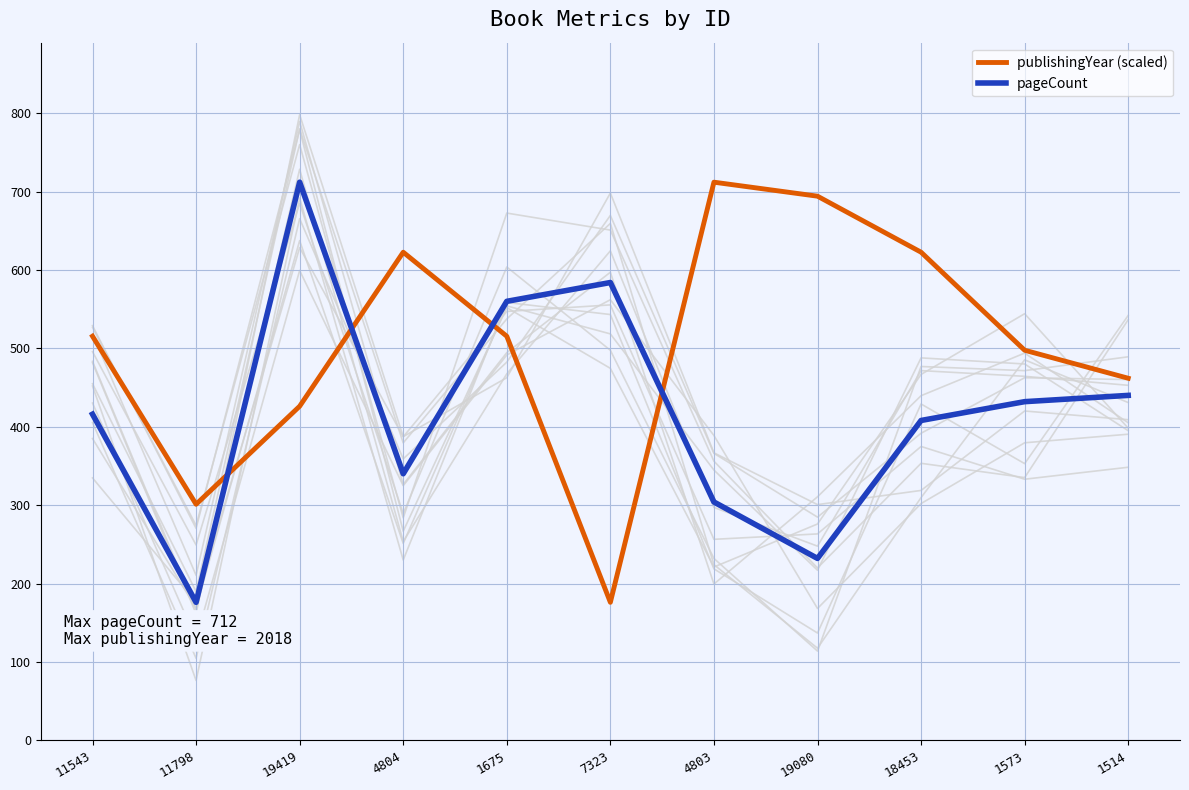

What is the average value of the pageCount series?

418.5